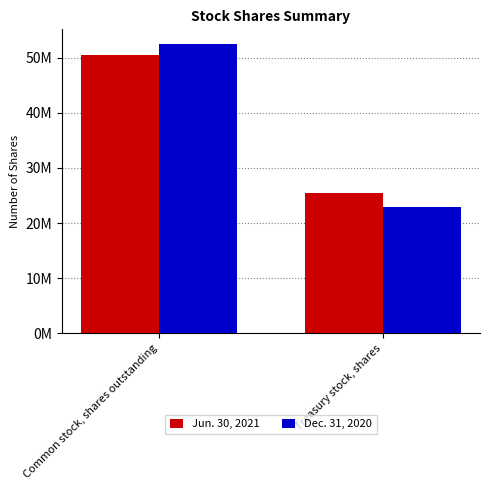

Does the chart contain any negative values?

No